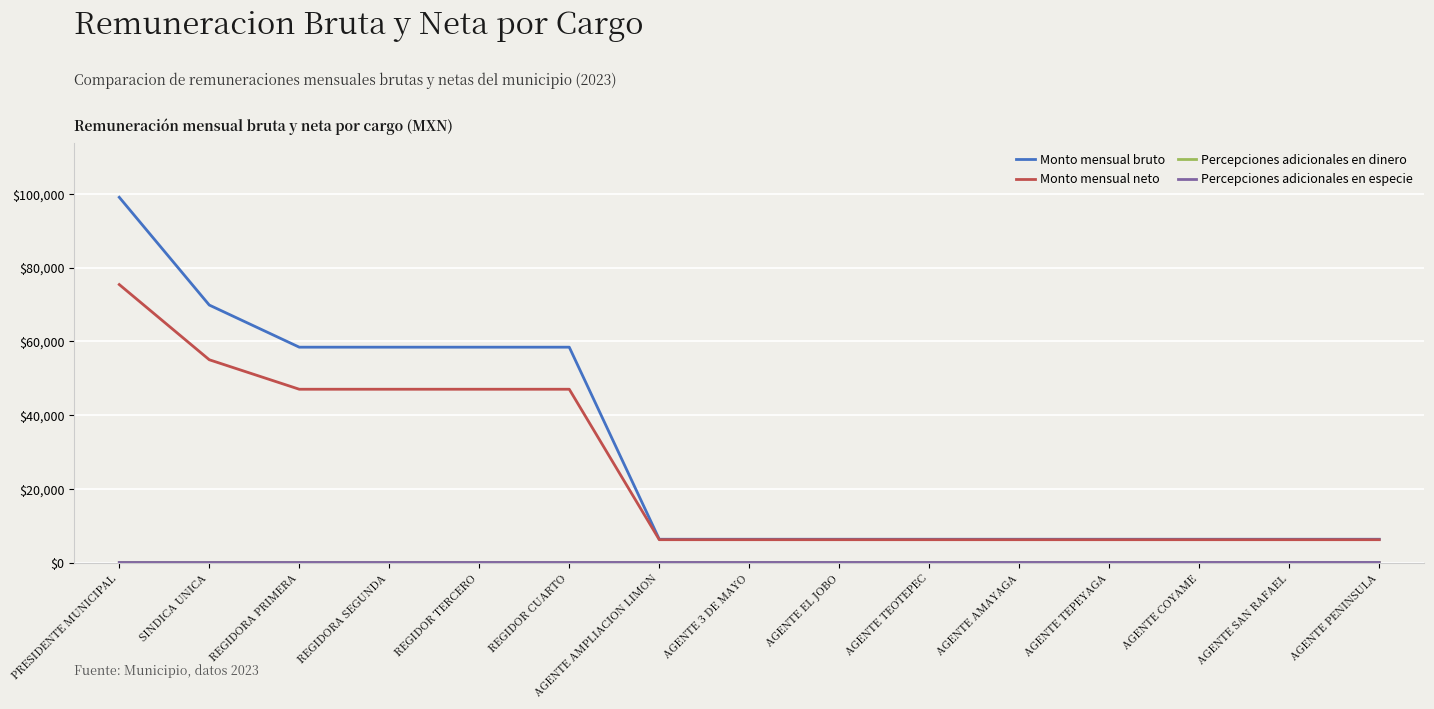

True or false: Percepciones adicionales en dinero has a value of 2.2 at REGIDOR TERCERO.

False